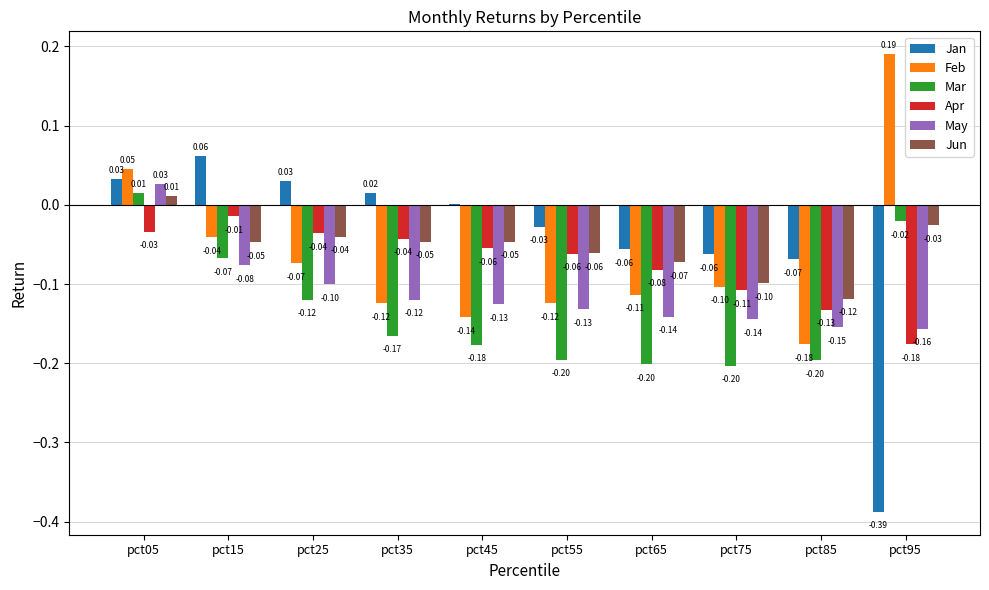

What is the total value across all series at pct85?

-0.8